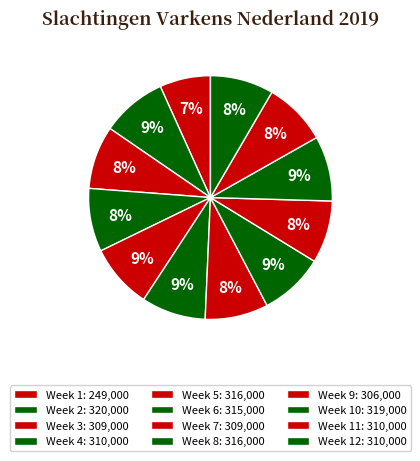

Count the number of slices in the pie.

12